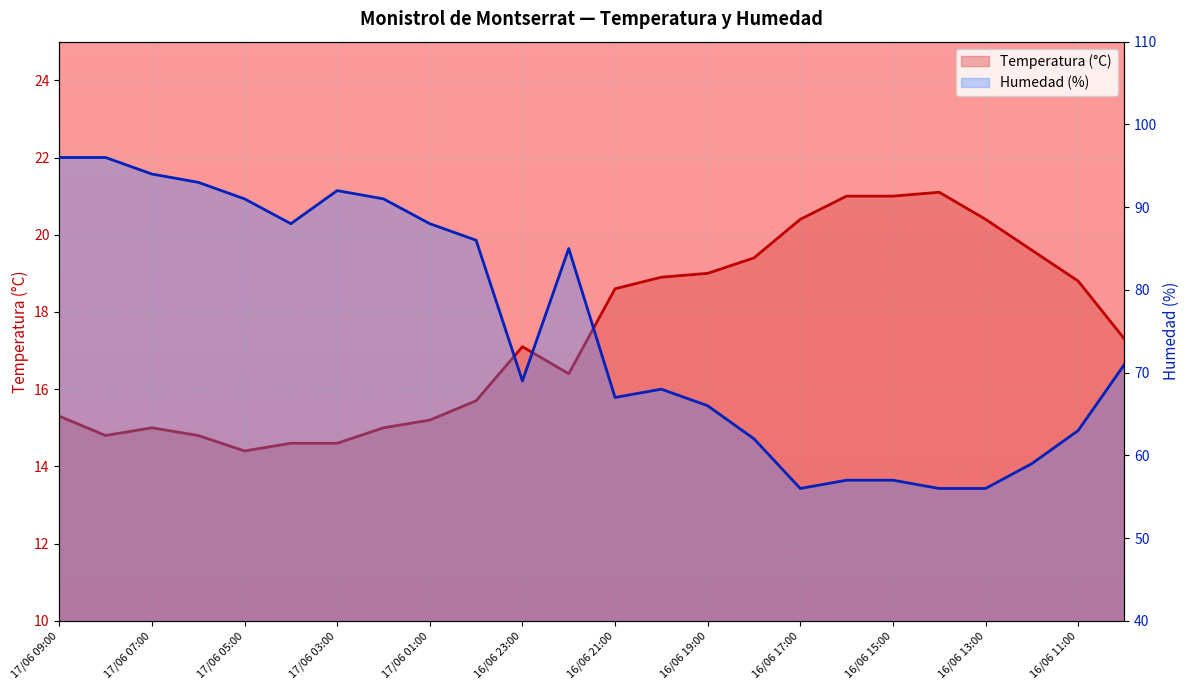

What is the label of the 22nd point from the left?

16/06 12:00